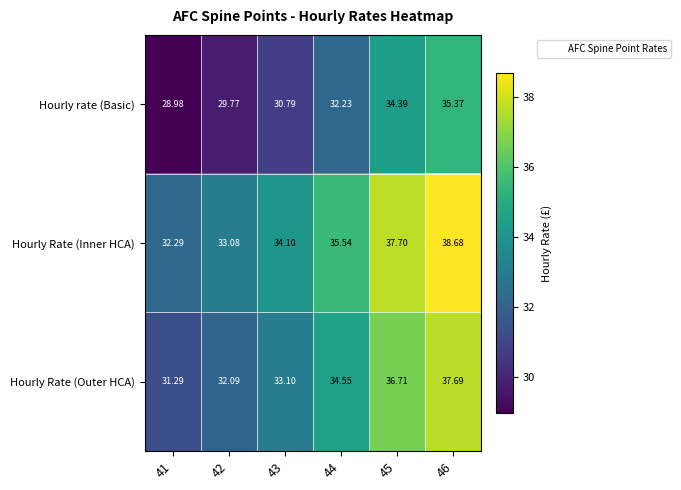

Rank the series by their average value, from lowest to highest.

Hourly rate (Basic), Hourly Rate (Outer HCA), Hourly Rate (Inner HCA)